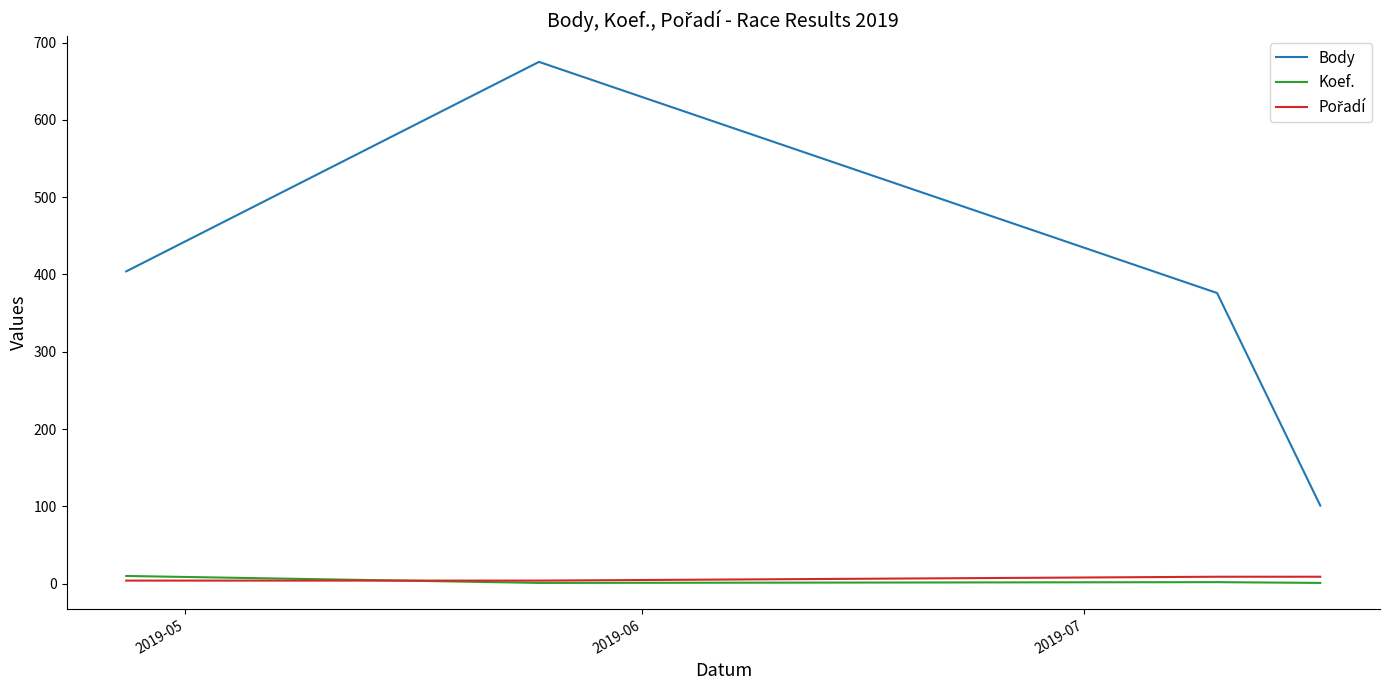

True or false: Koef. and Body intersect in this chart.

False